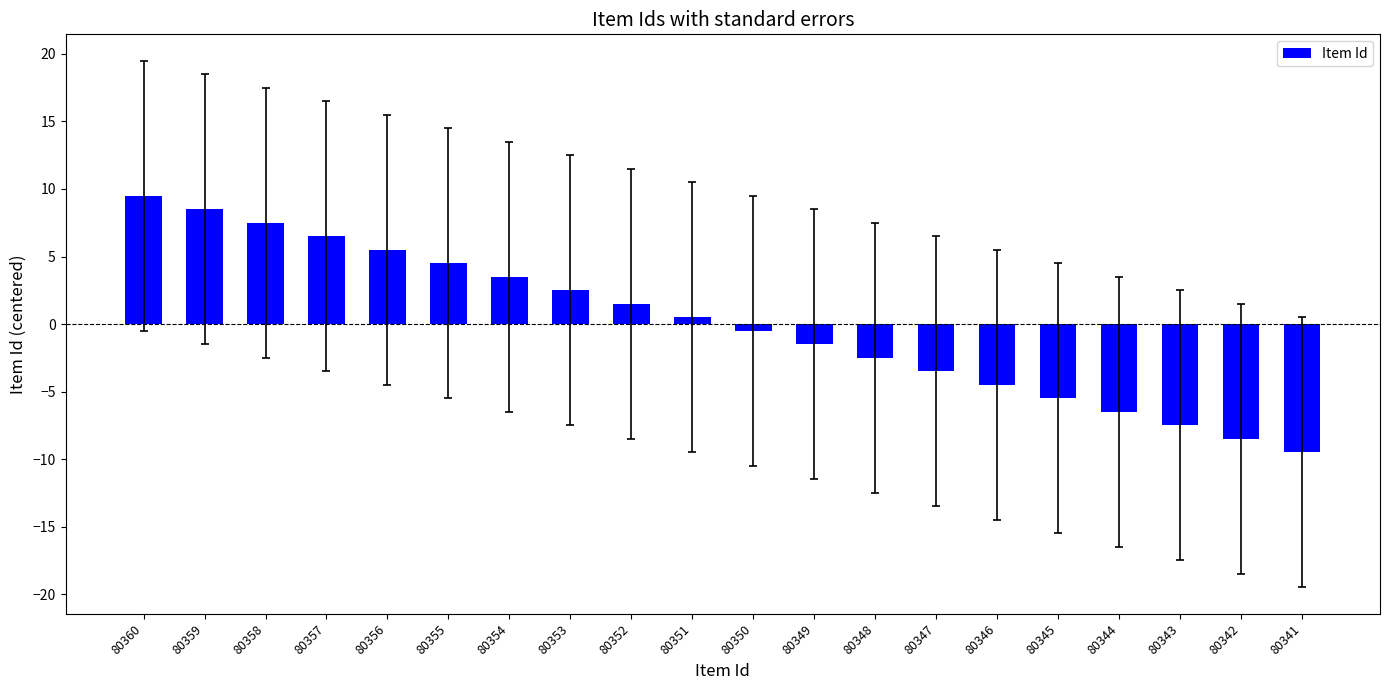

List the labels in order of value, smallest first.

80341, 80342, 80343, 80344, 80345, 80346, 80347, 80348, 80349, 80350, 80351, 80352, 80353, 80354, 80355, 80356, 80357, 80358, 80359, 80360